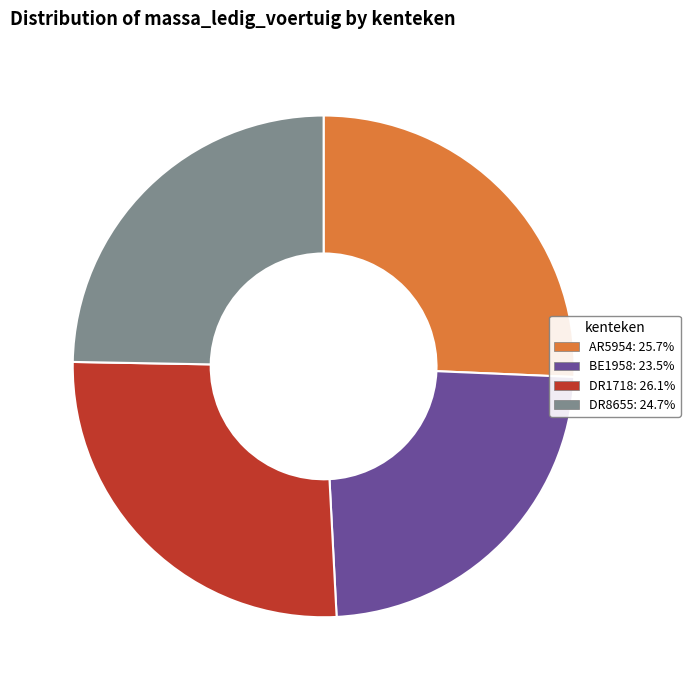

Is it true that DR8655 is 12% of the pie?

False